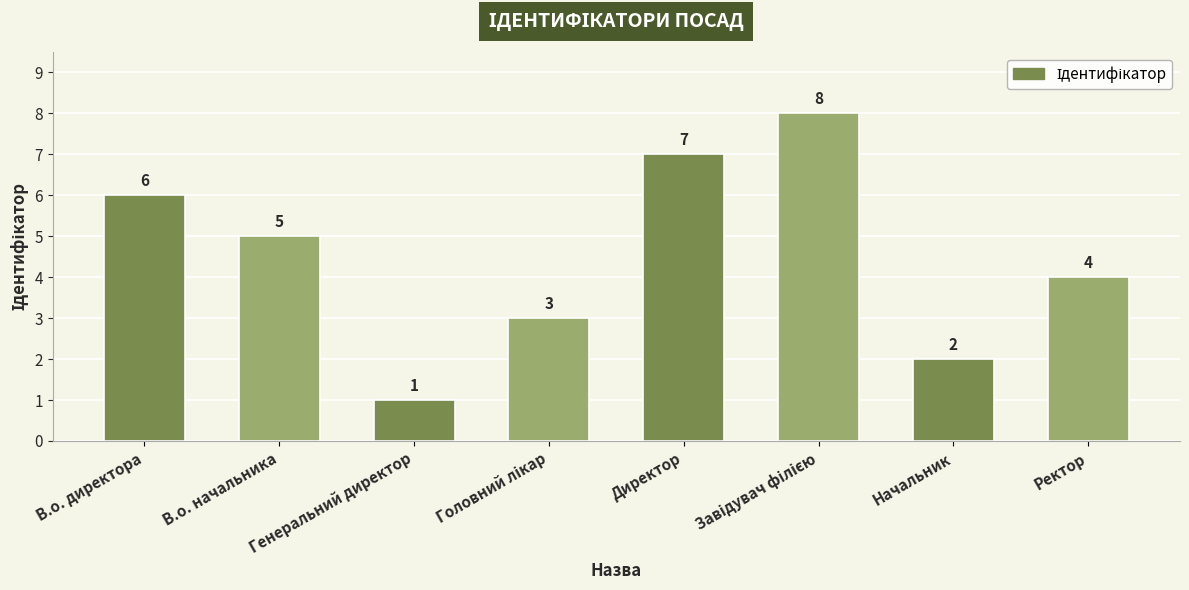

The chart shows a value of 10 at Директор. True or false?

False